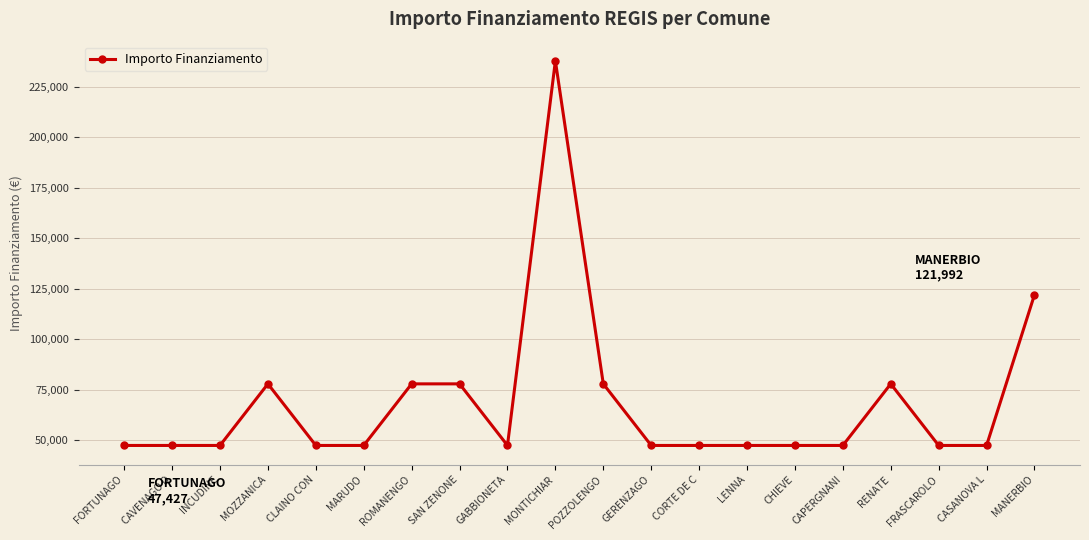

What is the difference between the maximum and minimum values?

190254